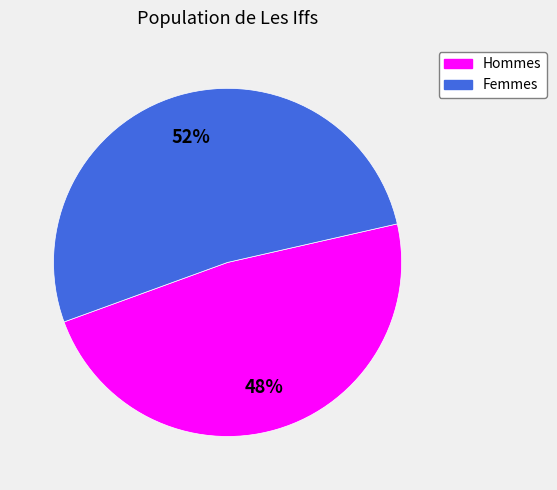

Is there a majority slice in this chart?

Yes